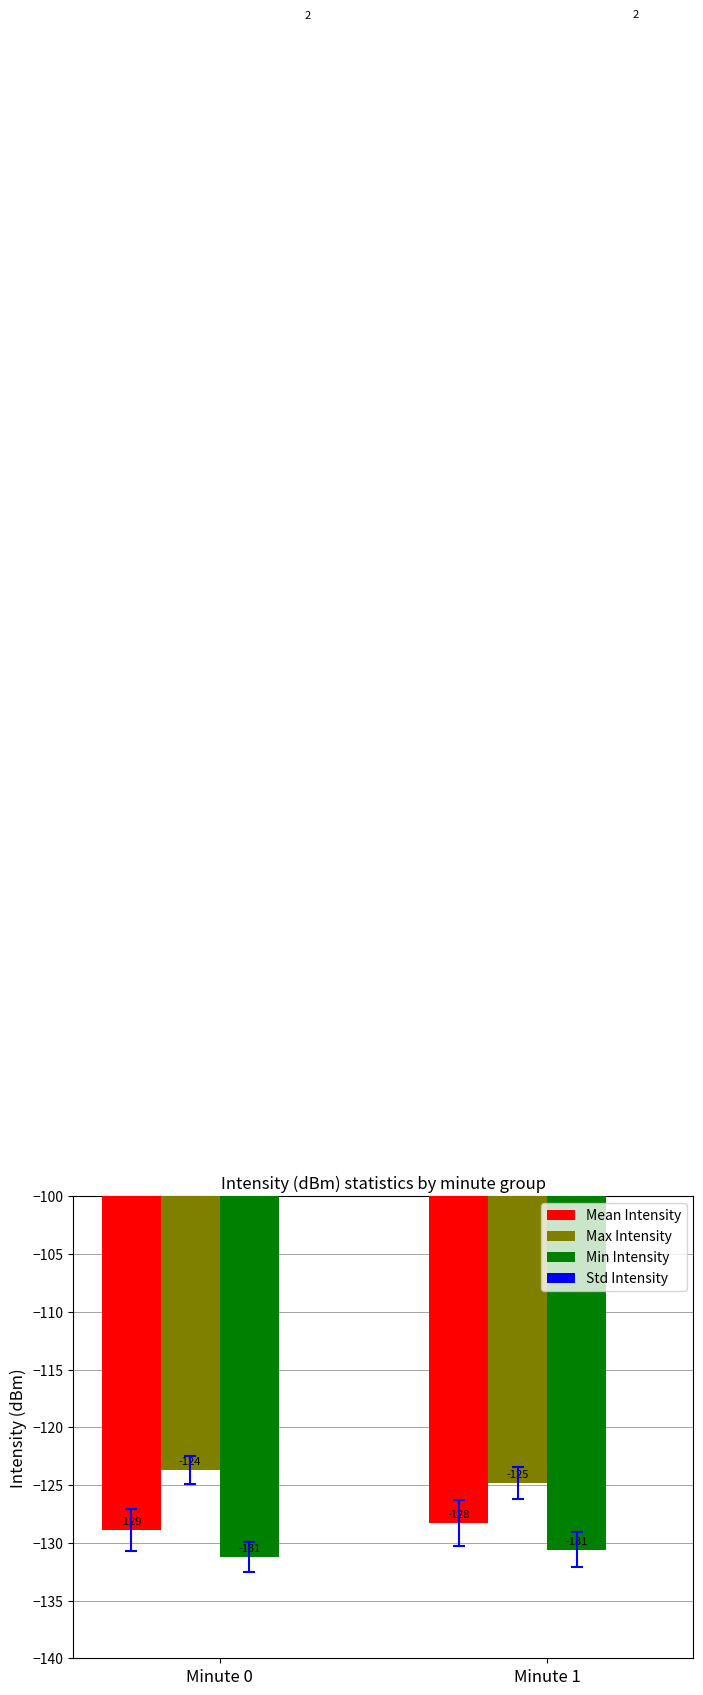

What is the spread (max minus min) of values at Minute 1?

132.2